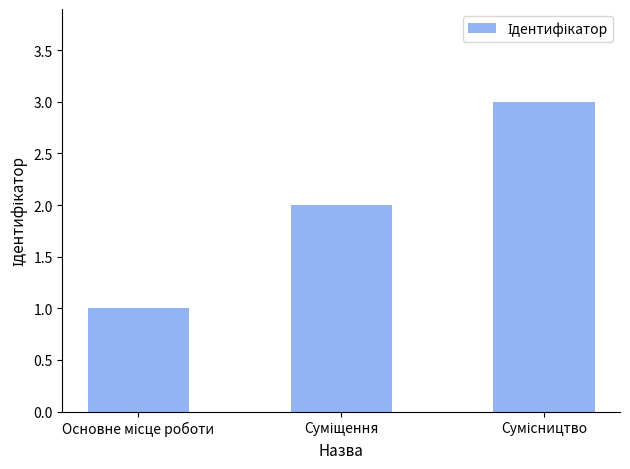

What is the maximum value shown in the chart?

3